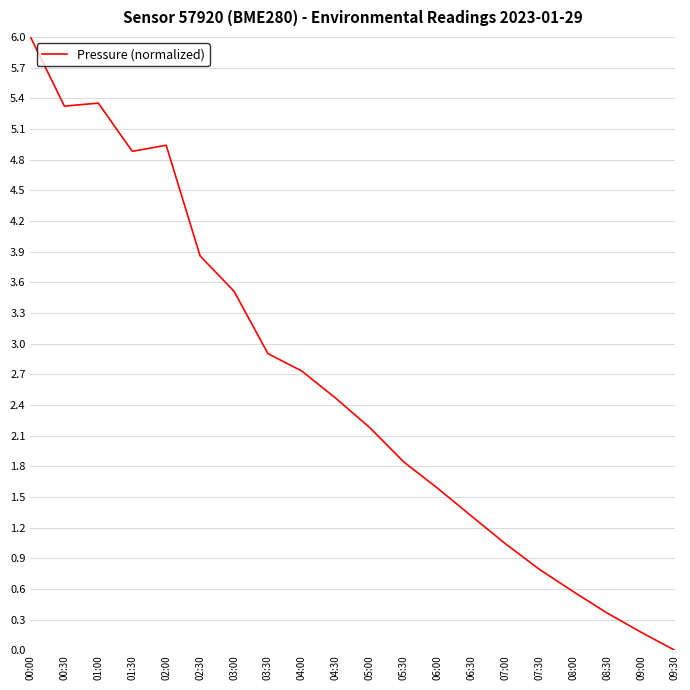

The chart shows a value of 2.9 at 03:30. True or false?

True